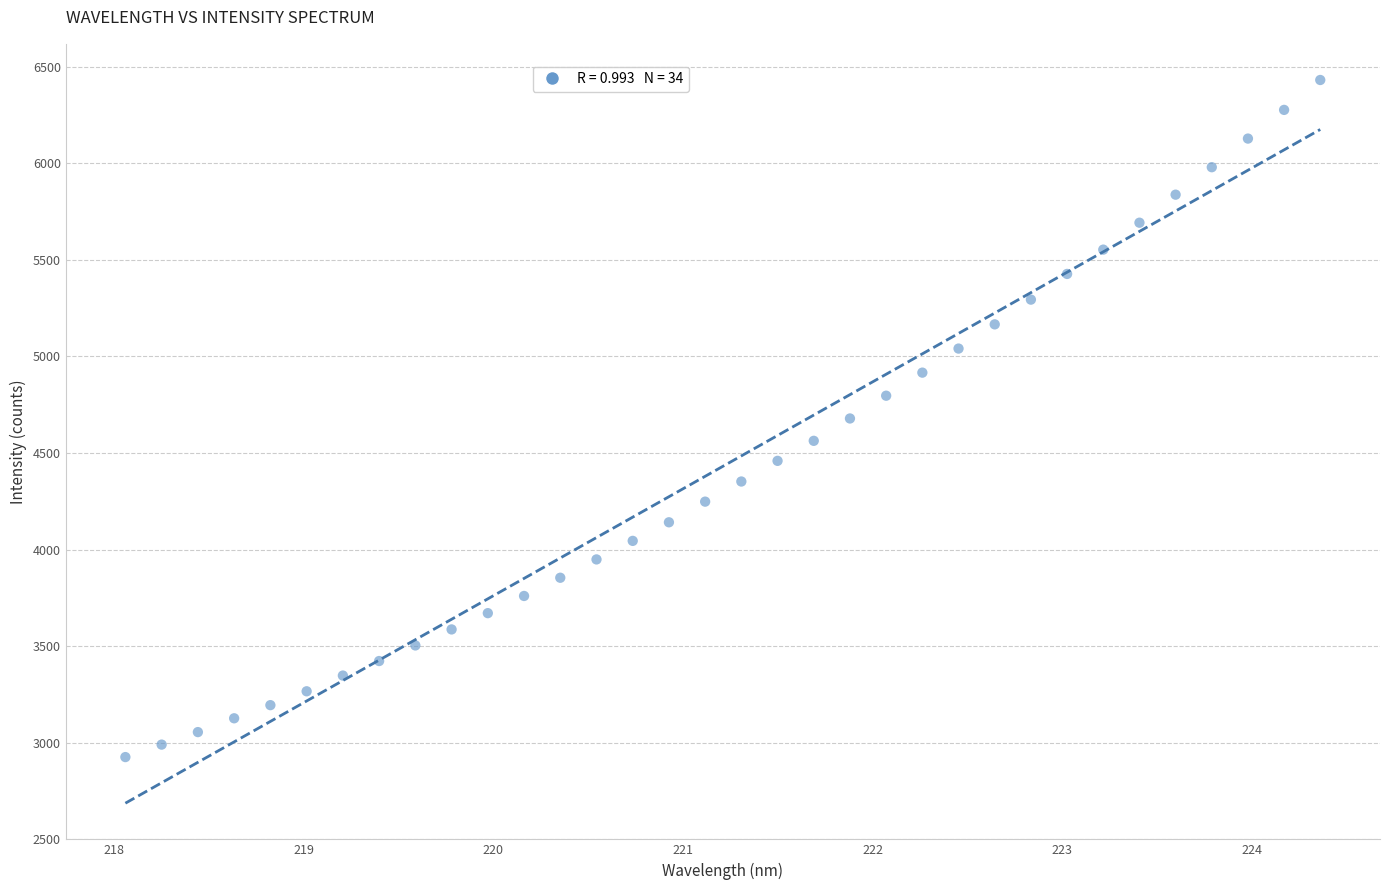

Count the number of points in this scatter plot.

34